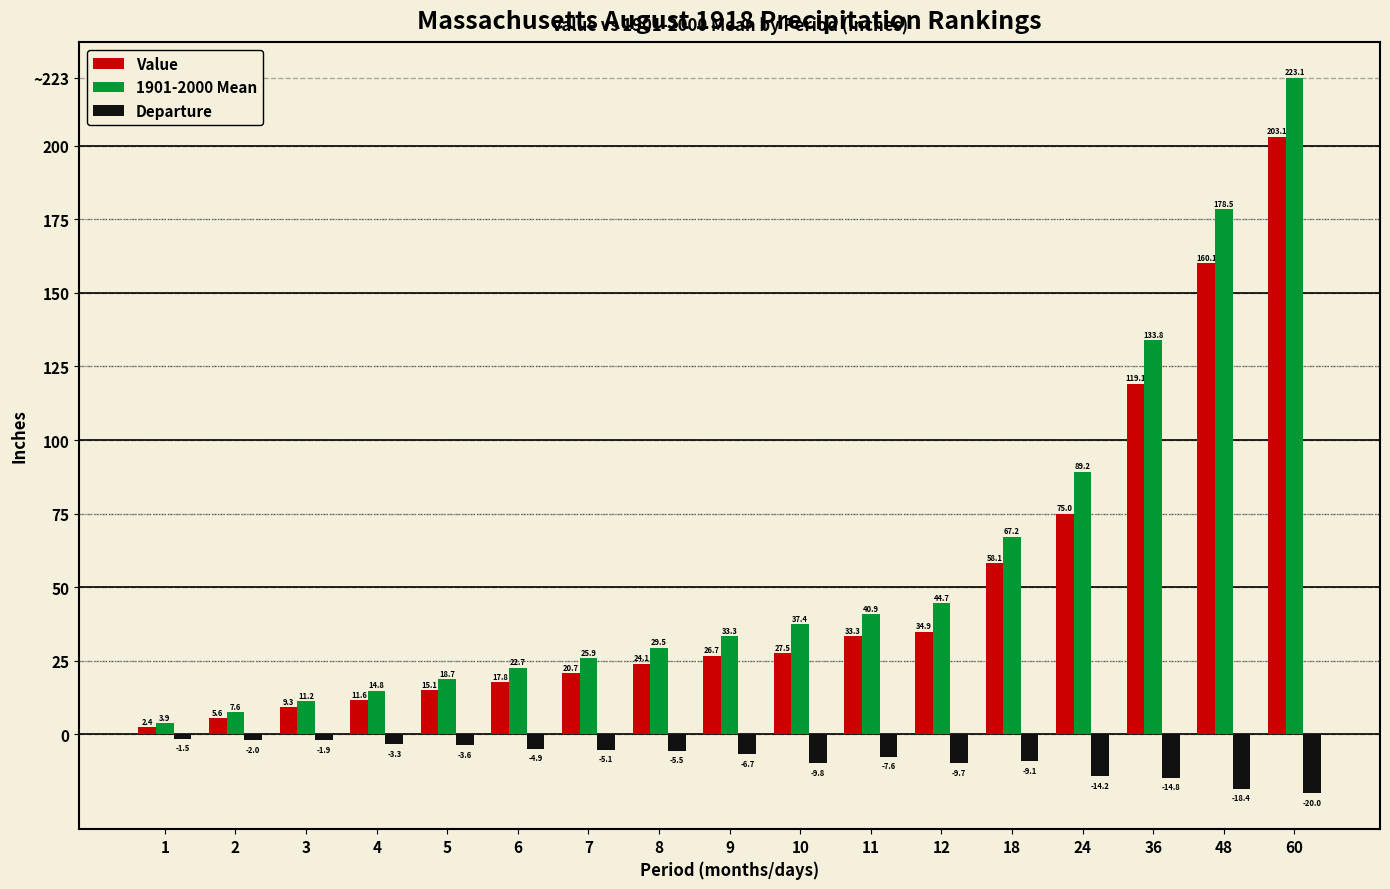

Rank the categories by 1901-2000 Mean value from highest to lowest.

60, 48, 36, 24, 18, 12, 11, 10, 9, 8, 7, 6, 5, 4, 3, 2, 1